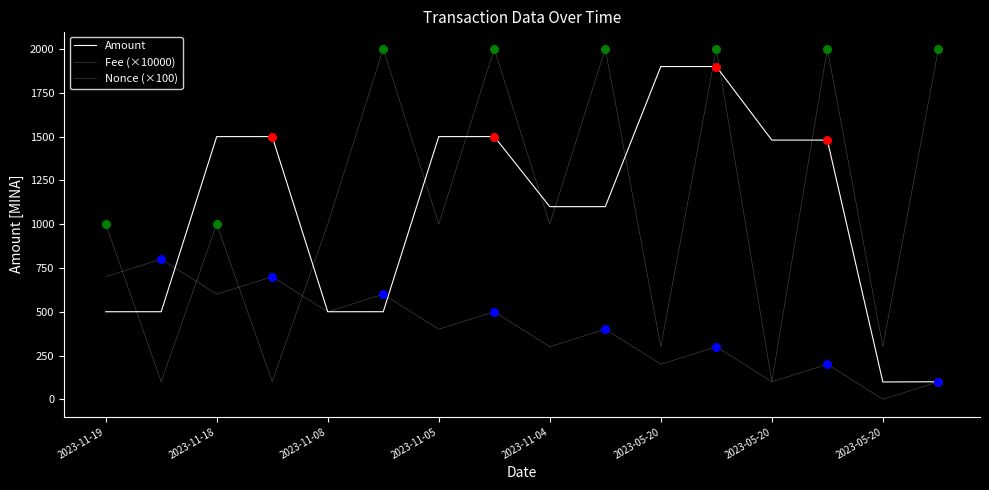

Does the chart have visible grid lines?

No